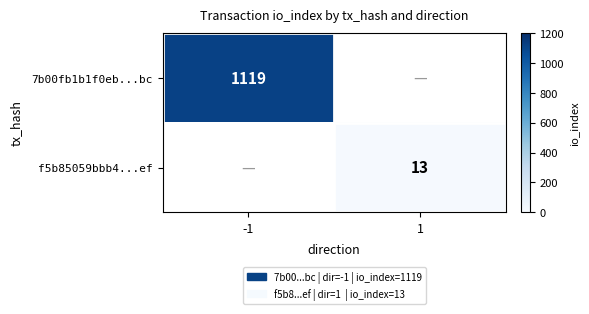

The value of 7b00fb1b1f0eb...bc at -1 is 1119. True or false?

True